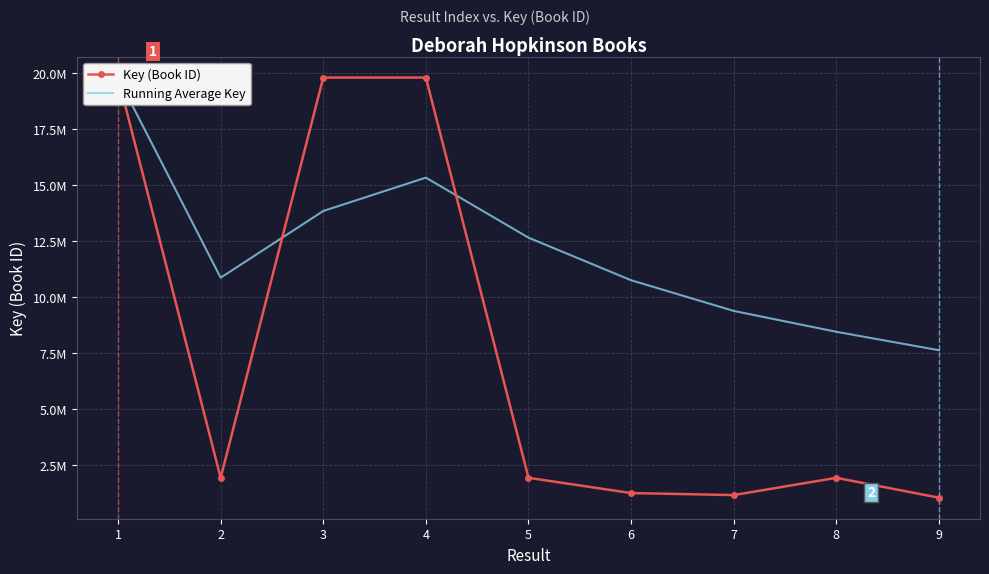

Which series ends up on top after the final intersection of Key (Book ID) and Running Average Key?

Running Average Key